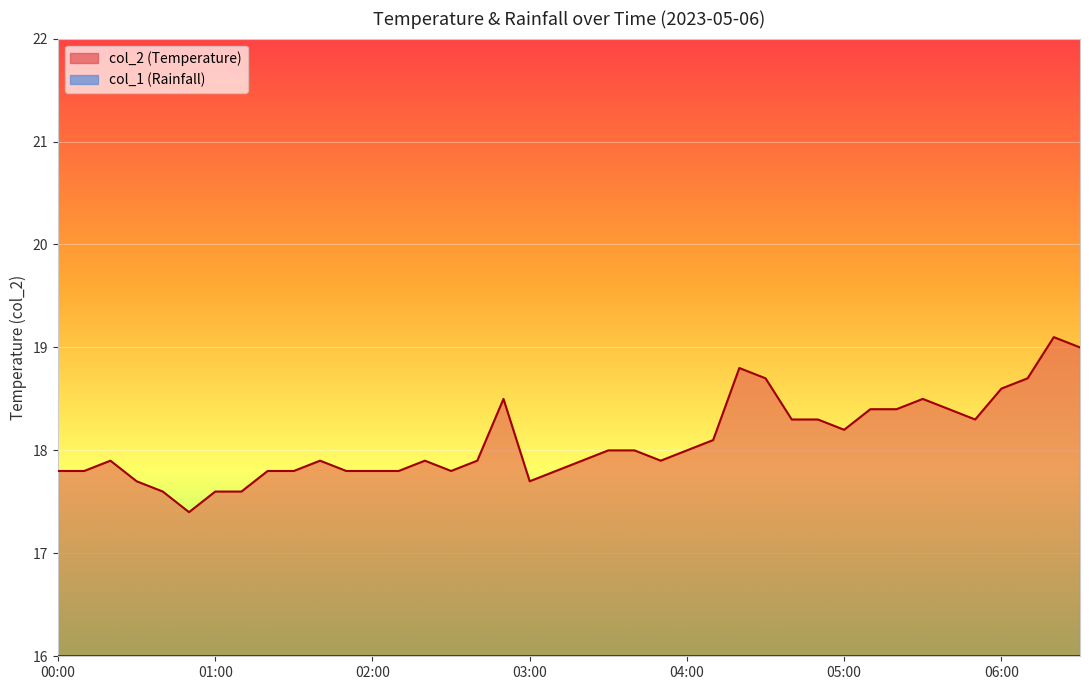

At which category does the data reach its first local peak?

00:20